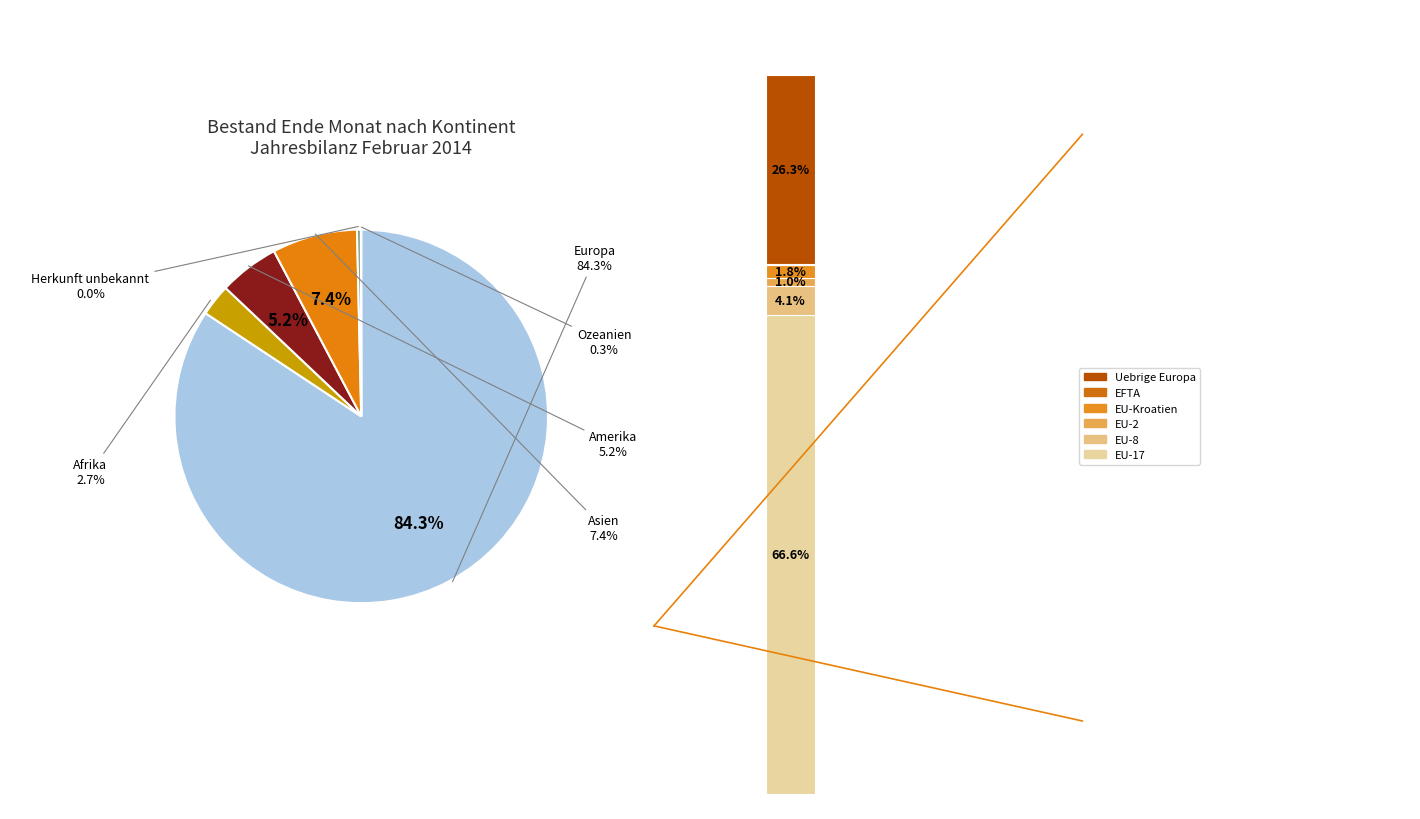

How many segments does this pie chart have?

6